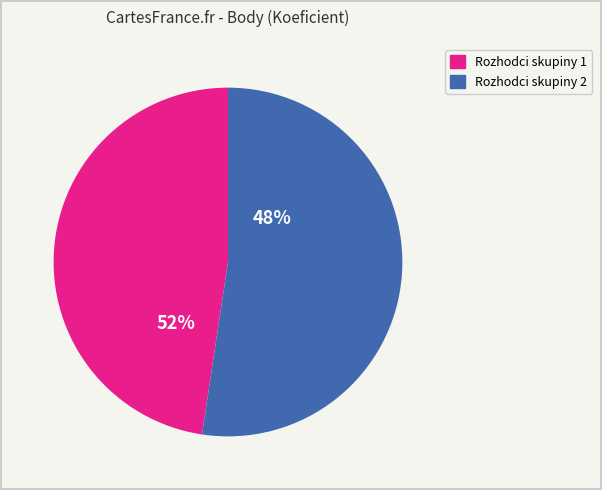

Is it true that 121316 is 6% of the pie?

False